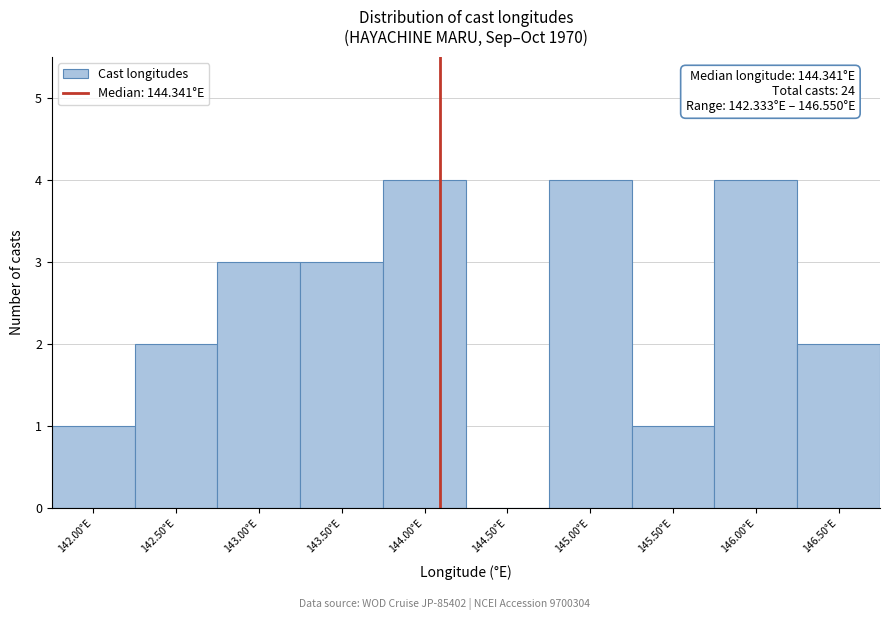

Reading left to right, list all the values displayed in this chart.

142.00°E=1	142.50°E=2	143.00°E=3	143.50°E=3	144.00°E=4	144.50°E=0	145.00°E=4	145.50°E=1	146.00°E=4	146.50°E=2